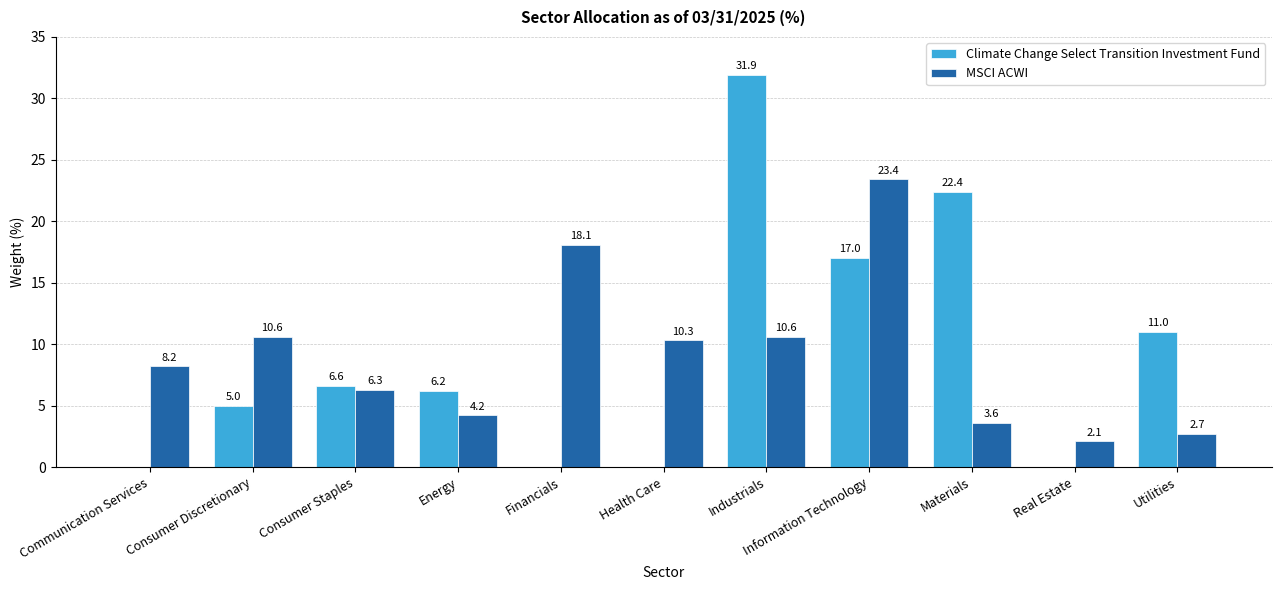

How many data points in Climate Change Select Transition Investment Fund are above 6?

6